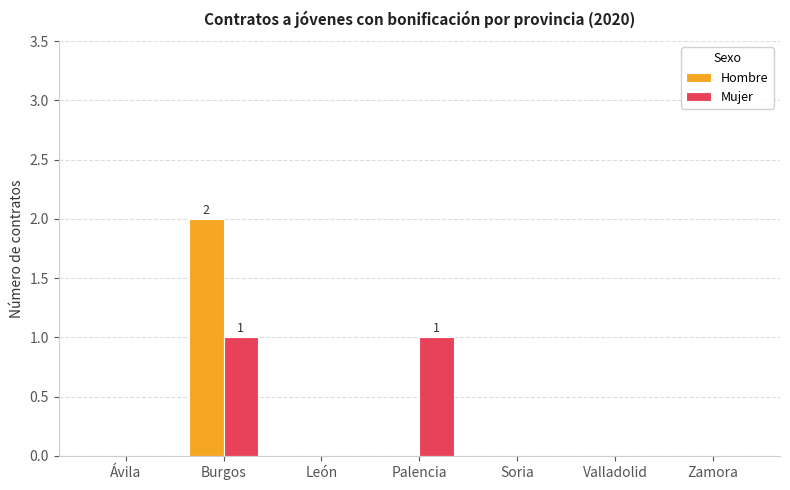

Which series has the largest range (max minus min)?

Hombre